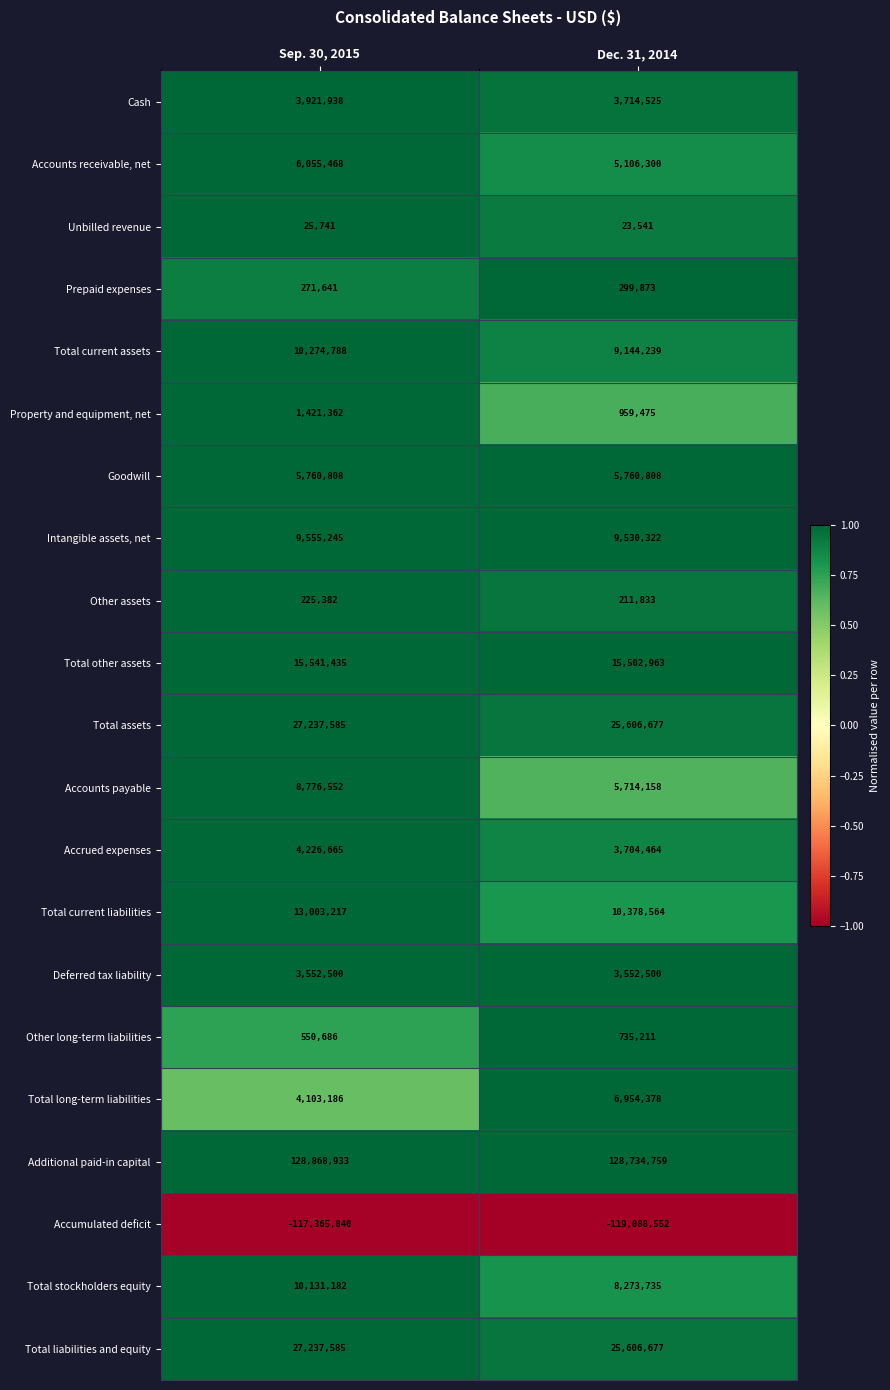

What value does the Accounts receivable, net series have at Dec. 31, 2014?

5106300